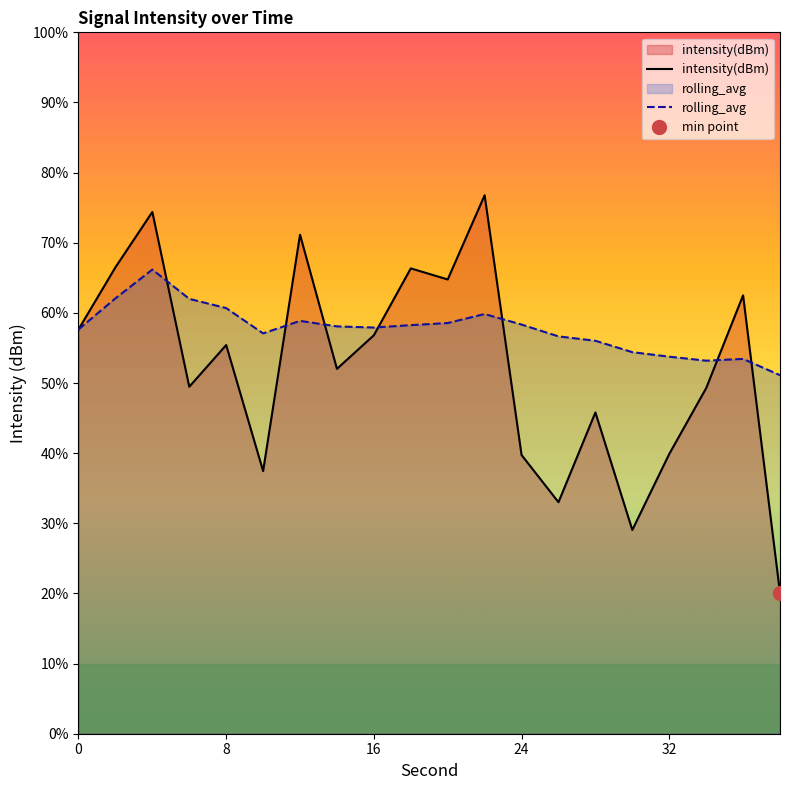

How many data points does each series have?

20